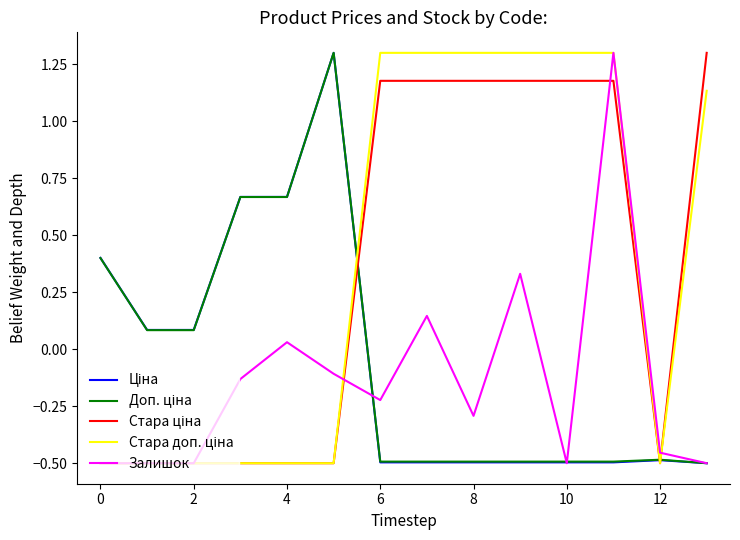

What is the maximum value shown in the chart?

1.3